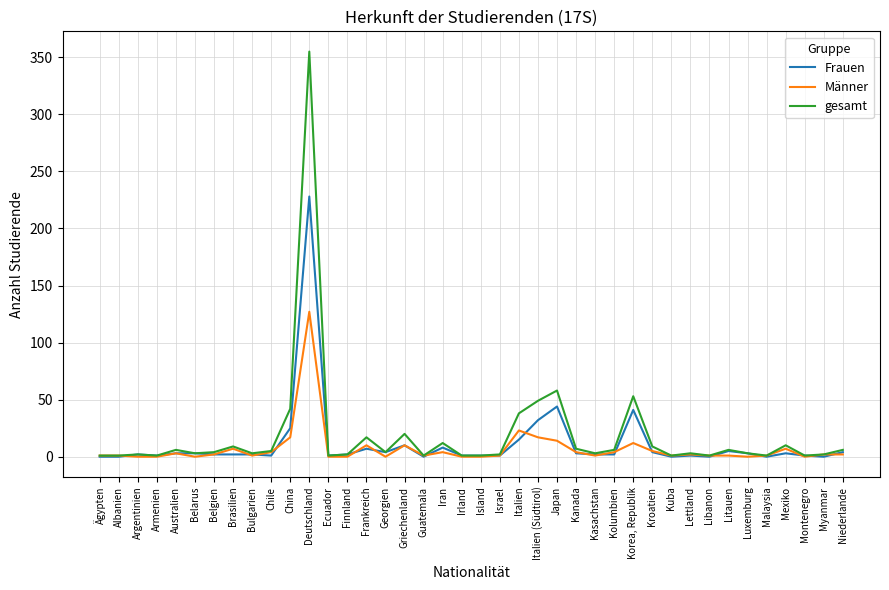

What is the maximum value for Frauen?

228